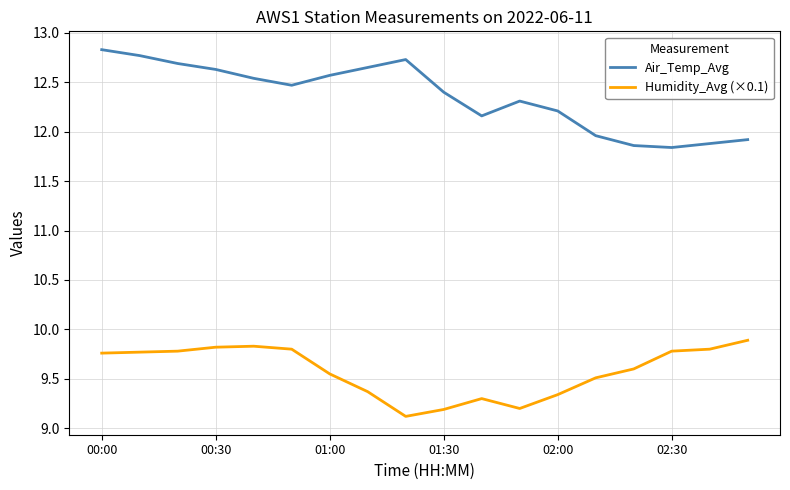

At how many categories does at least one series exceed 9?

18